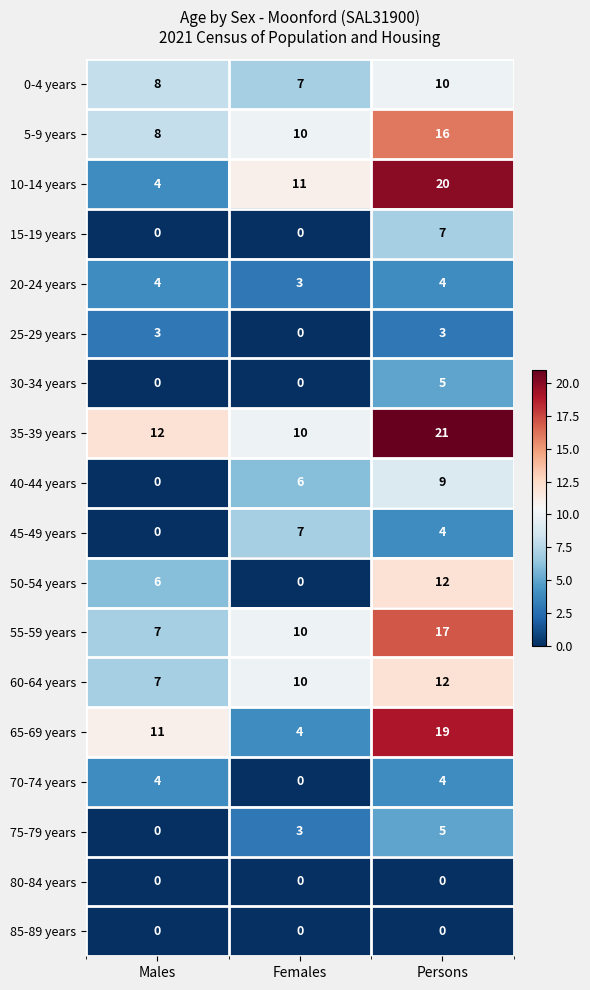

How many 60-64 years values are between 7 and 12?

3